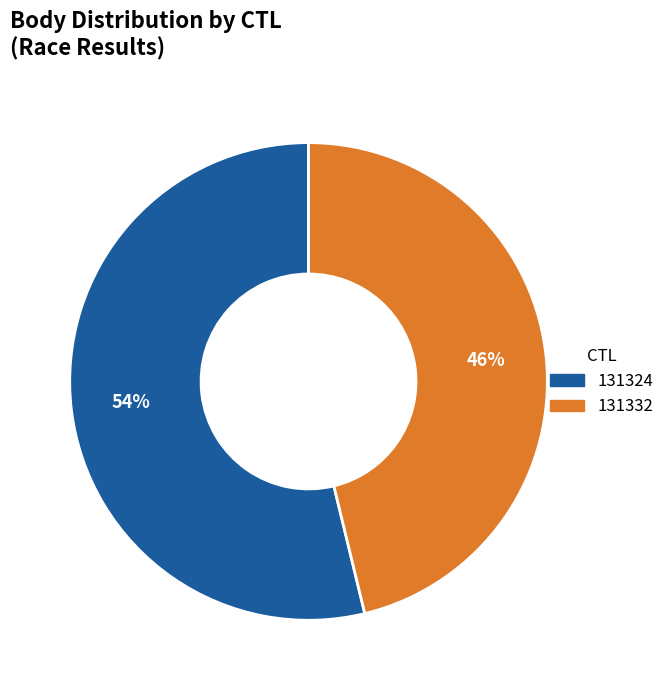

Rank the categories by value from lowest to highest.

131332, 131324